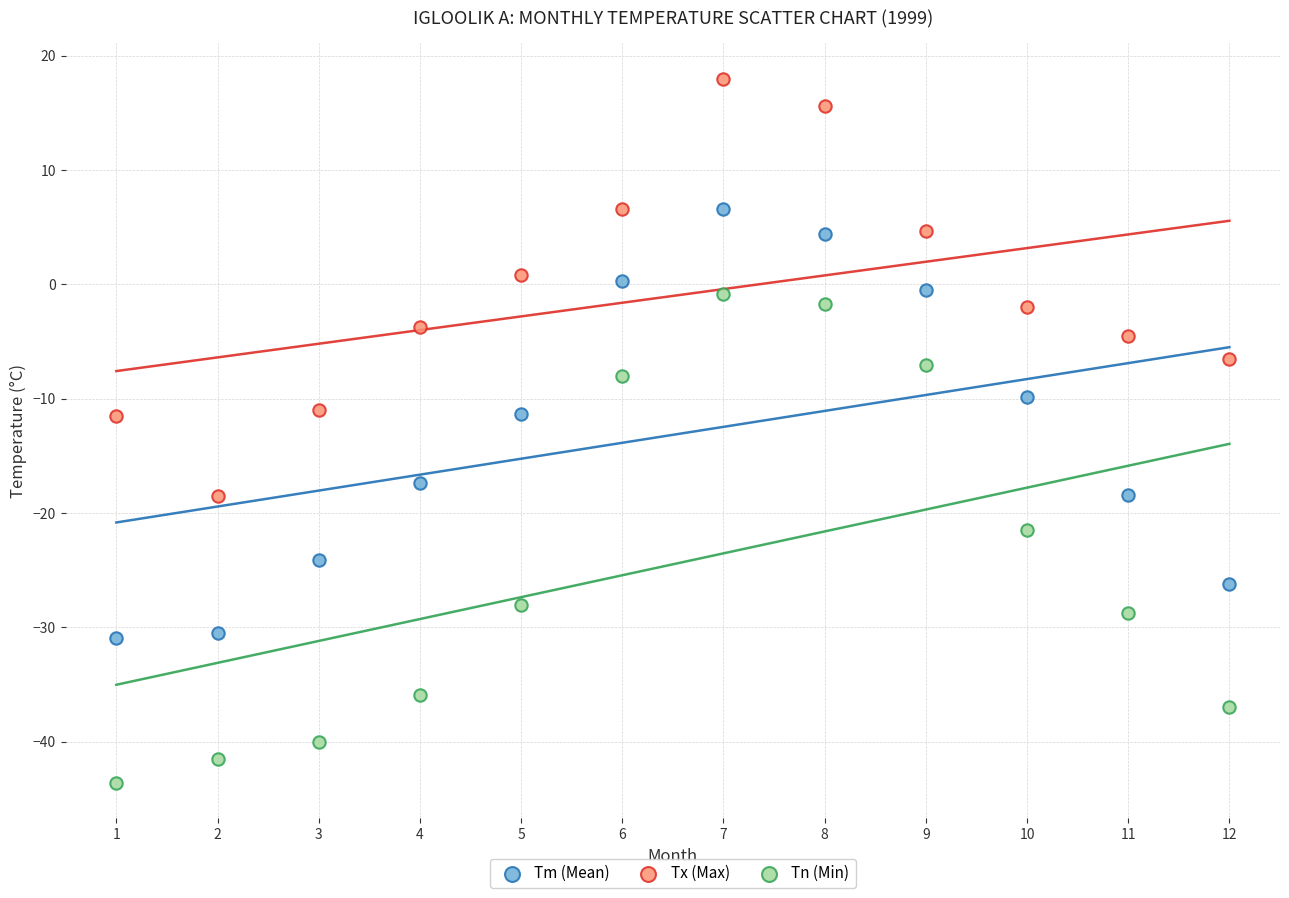

Which series contains the highest Y value?

Tx (Max)